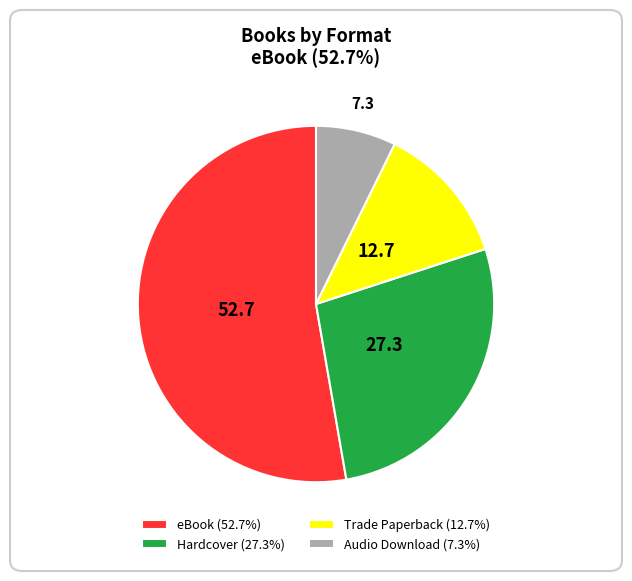

Which category has the smallest portion of the pie?

Audio Download